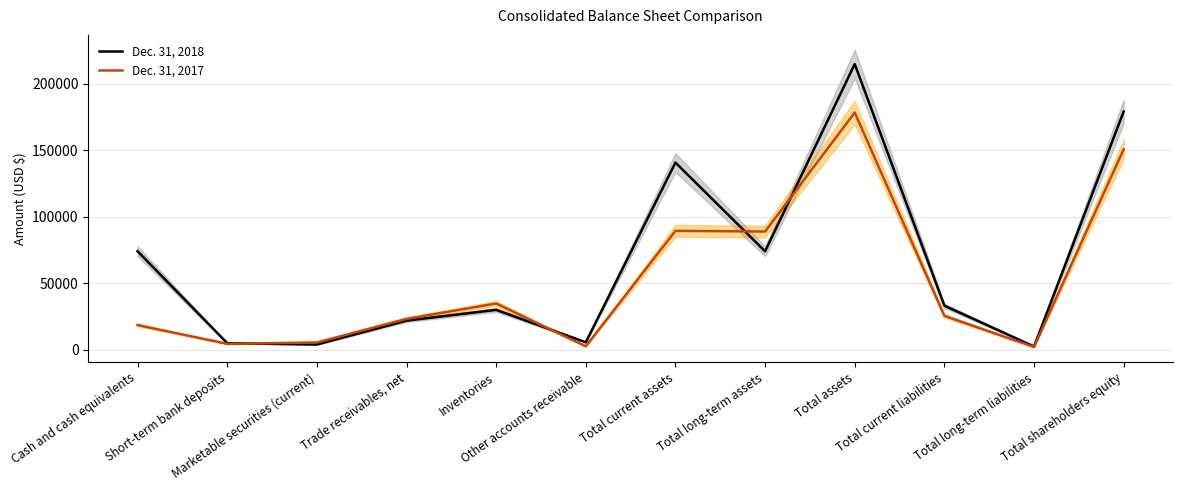

How many lines are shown in the chart?

2